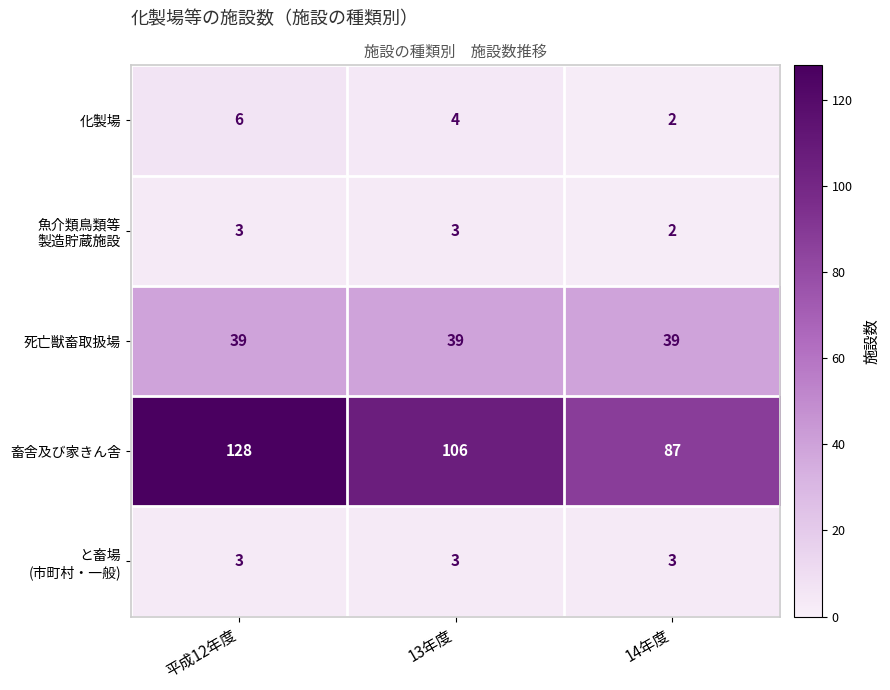

Where is 畜舎及び家きん舎 nearest to the value 107?

13年度